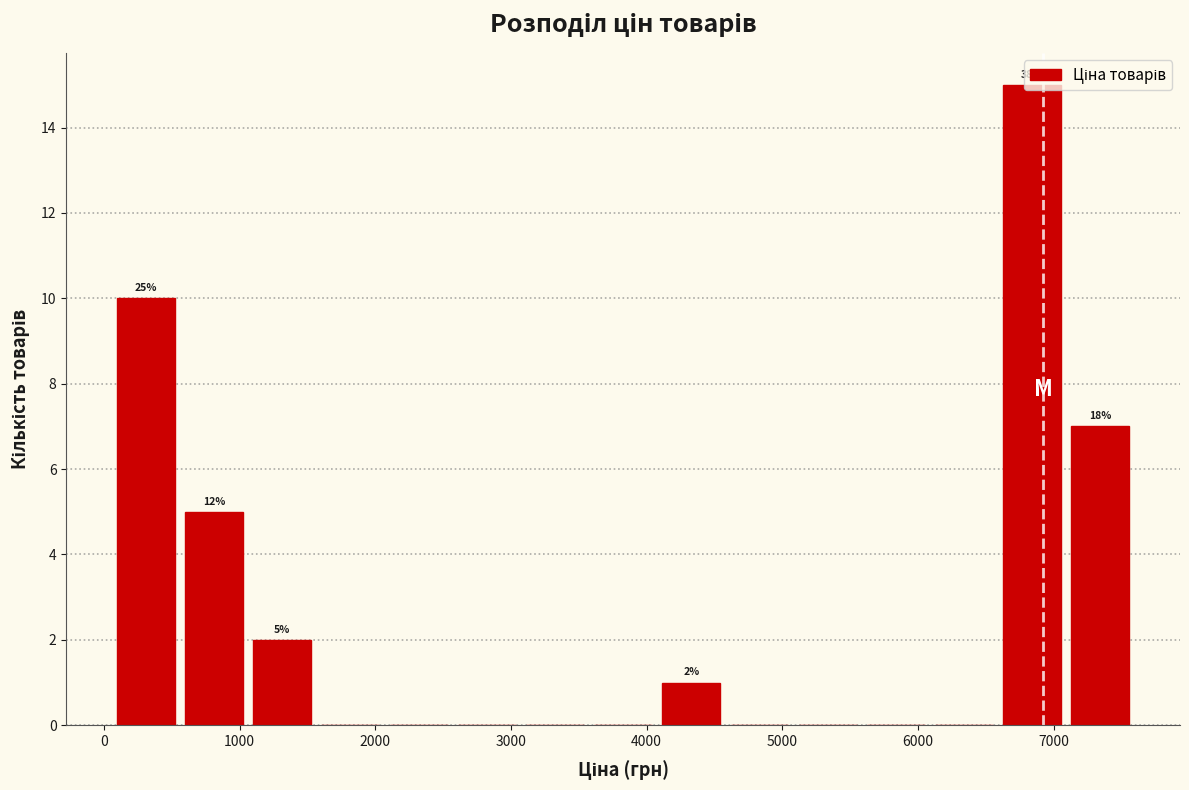

Which range on the x-axis has the tallest bar?

6600 to 7100